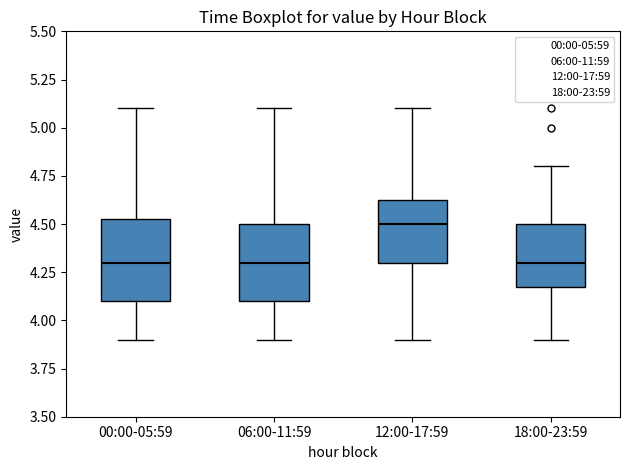

Which box's median line is the highest?

12:00-17:59